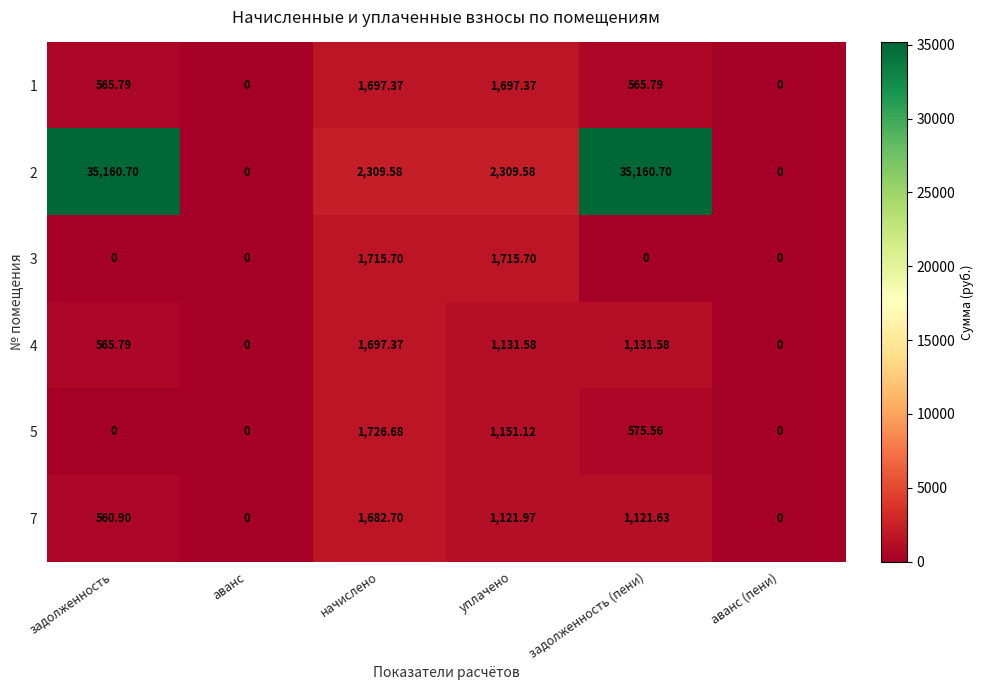

How many distinct data groups are displayed?

6